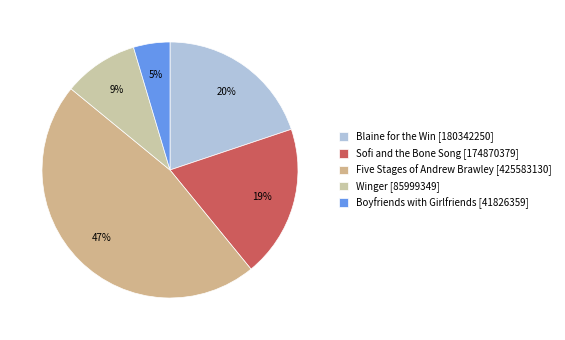

True or false: Five Stages of Andrew Brawley accounts for 47% of the total.

True